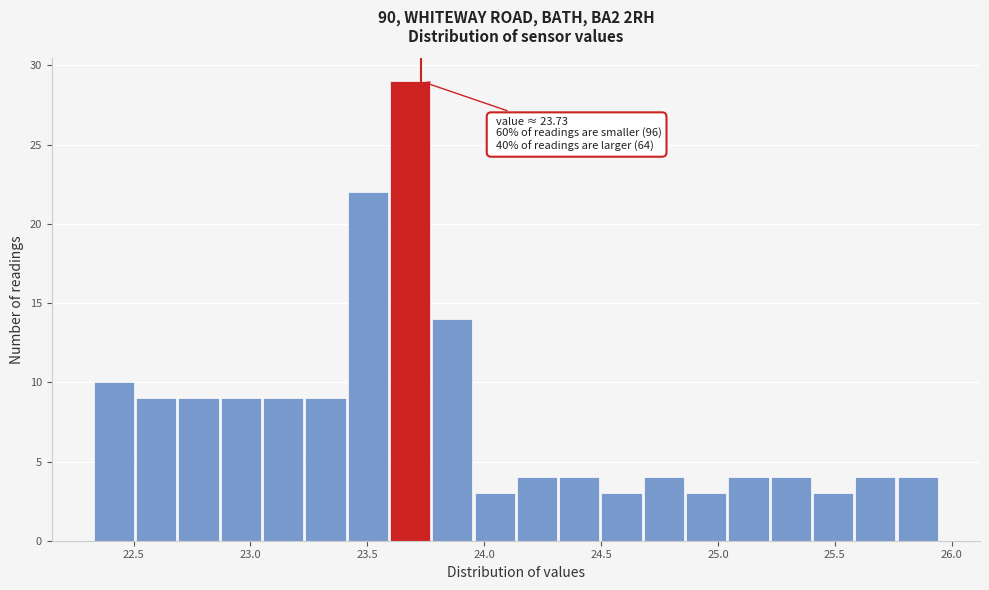

Around what value on the x-axis is the tallest bar? Give the approximate position of its centre, as read against the axis.

23.70